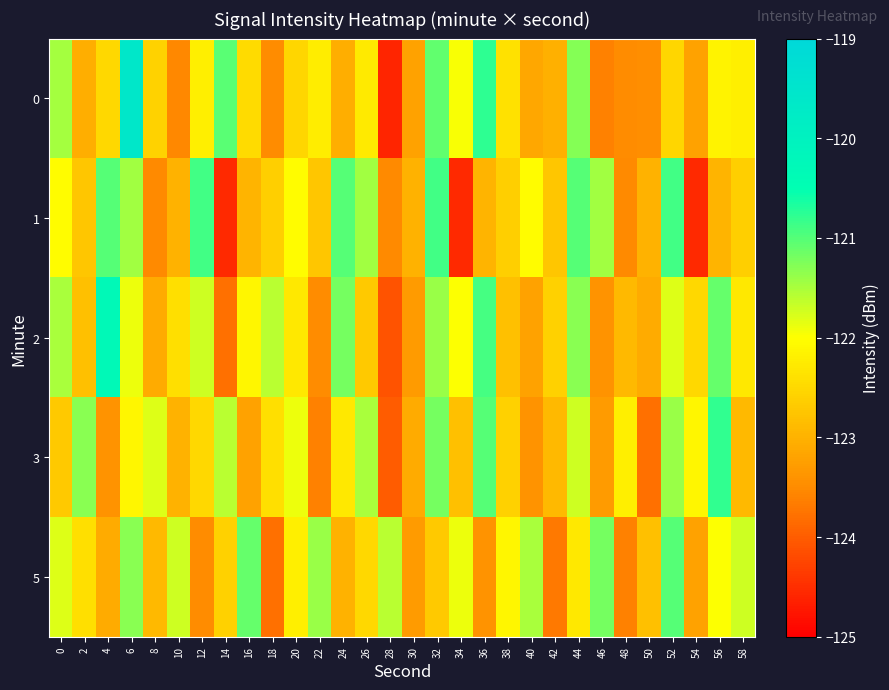

At which category is the sum across all series the highest?

6